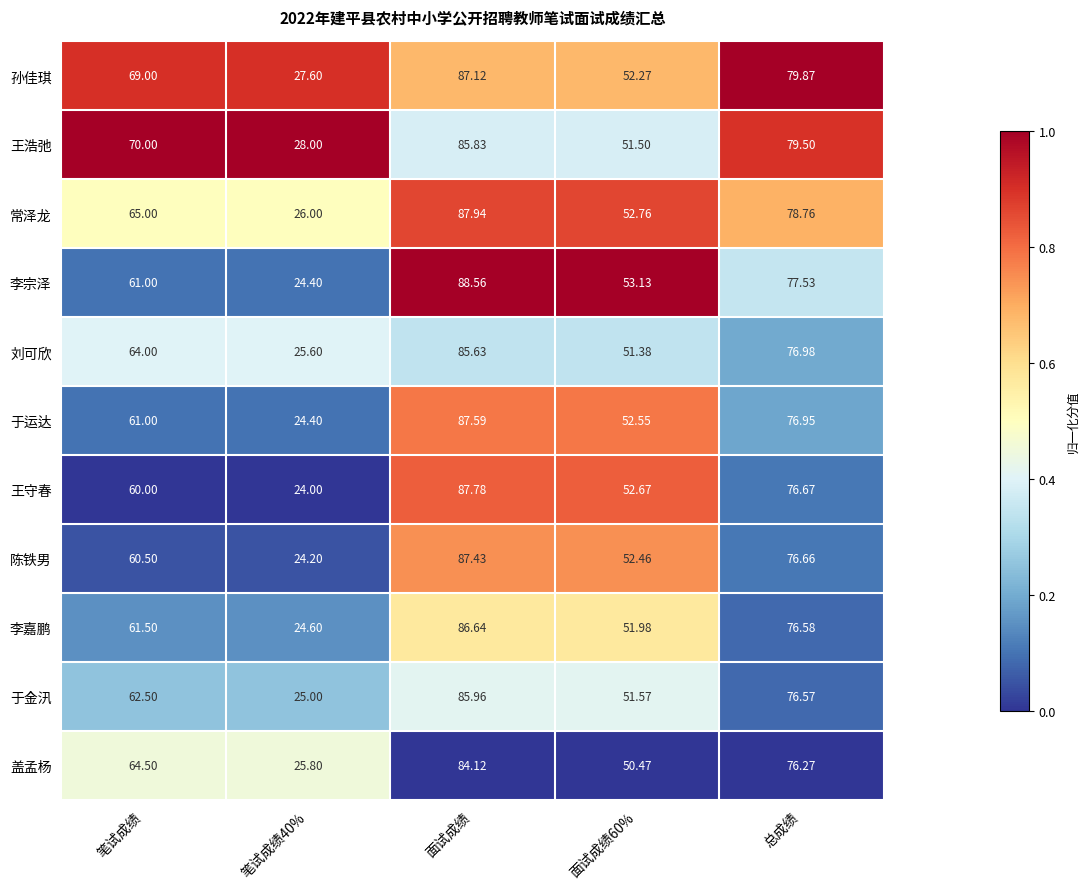

Which series has the widest spread of values?

李宗泽